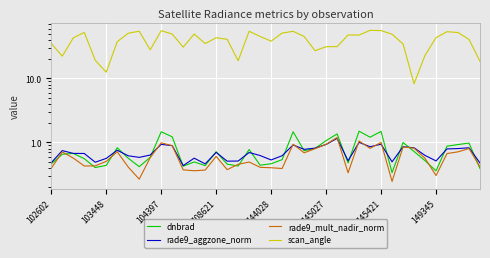

Between 23 and 25, which series saw the biggest shift?

scan_angle